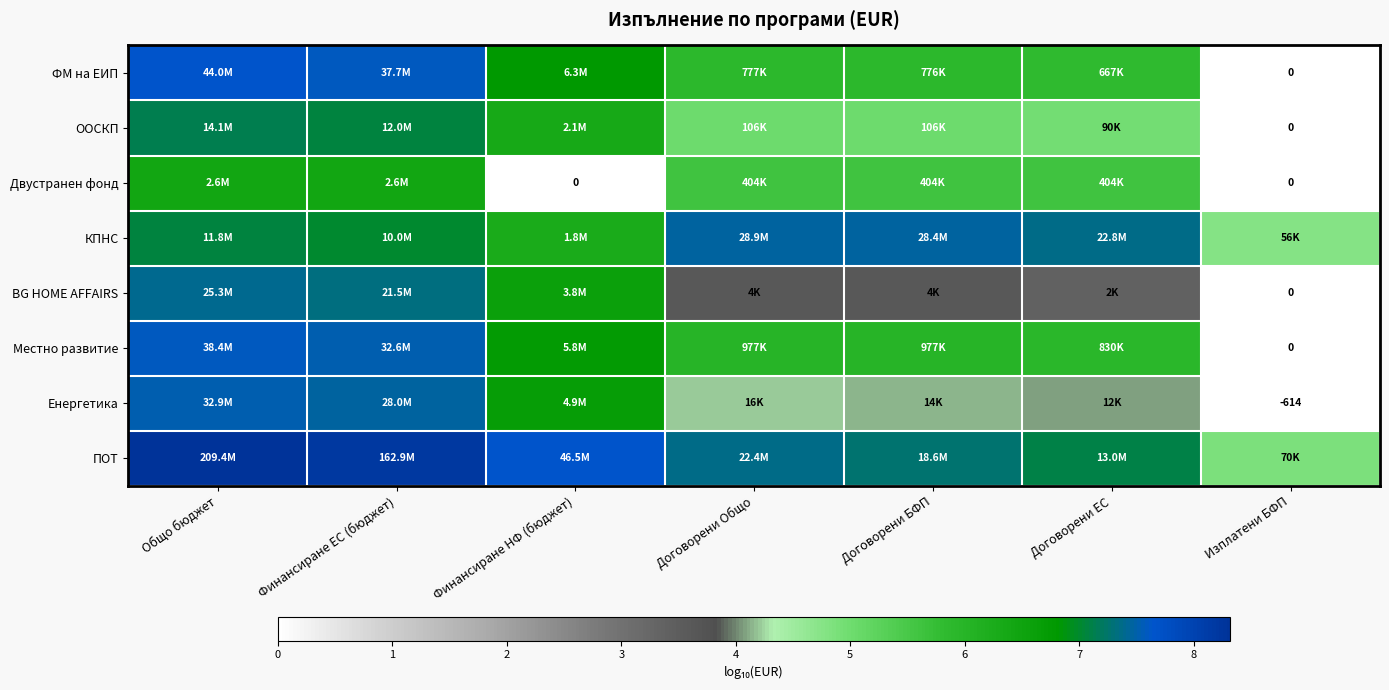

True or false: BG HOME AFFAIRS has a value of 3.4 at Договорени ЕС.

True